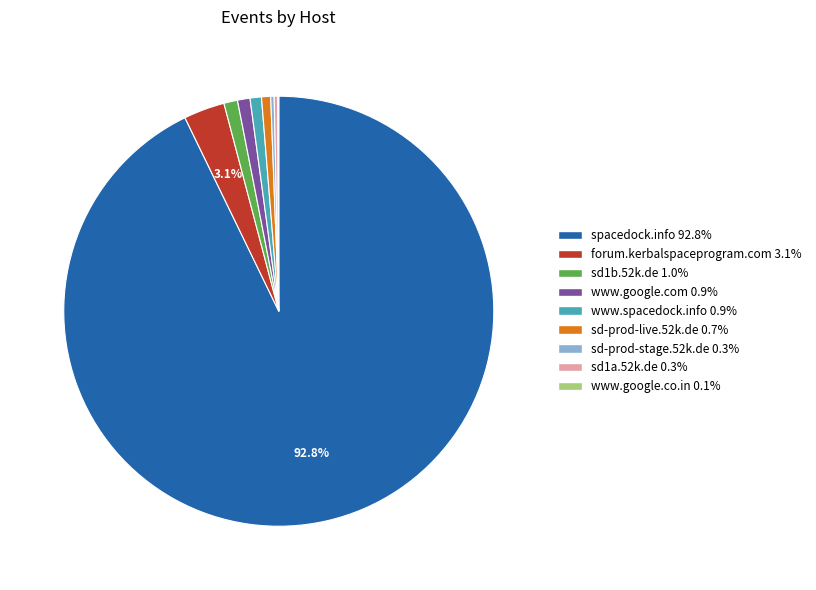

Is there any slice that represents more than half of the pie?

Yes